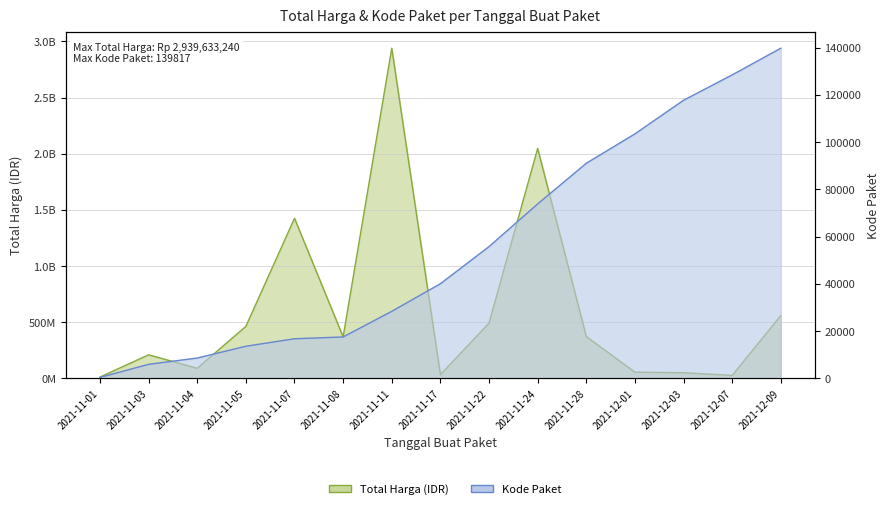

True or false: Kode Paket and Total Harga (juta) intersect in this chart.

False